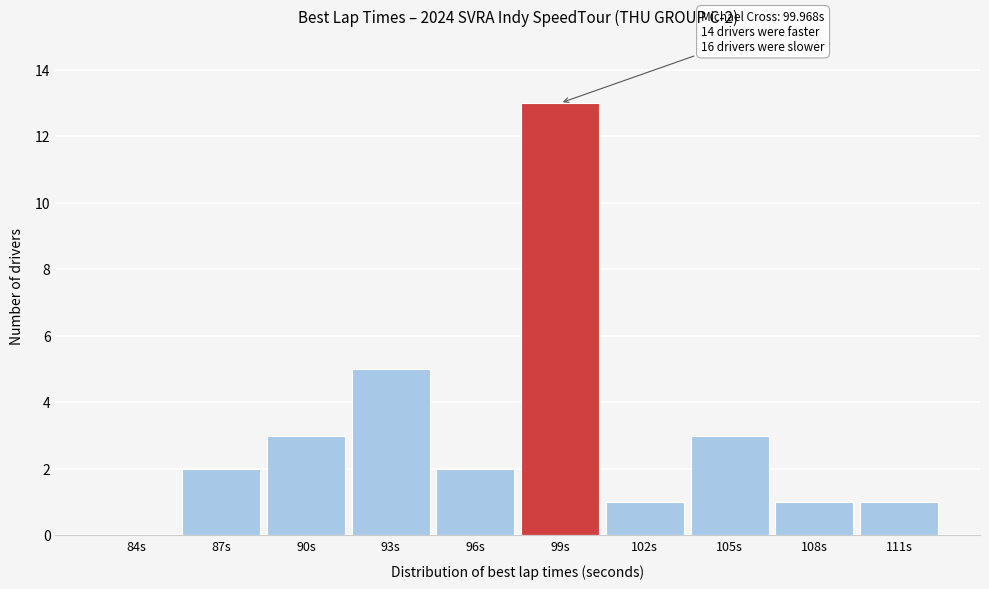

Reading left to right, transcribe all the data shown in this chart.

84s=0	87s=2	90s=3	93s=5	96s=2	99s=13	102s=1	105s=3	108s=1	111s=1